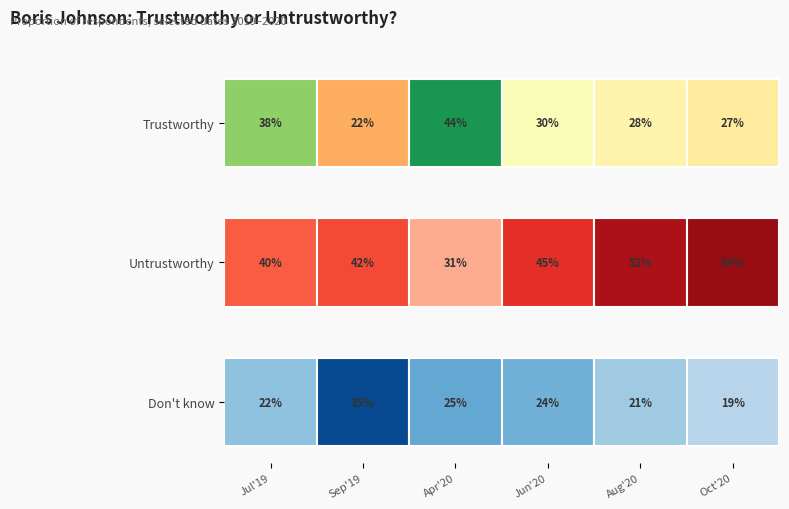

List the labels in order of Don't know value, smallest first.

2020-10-05, 2020-08-10, 2019-07-10, 2020-06-16, 2020-04-22, 2019-09-02